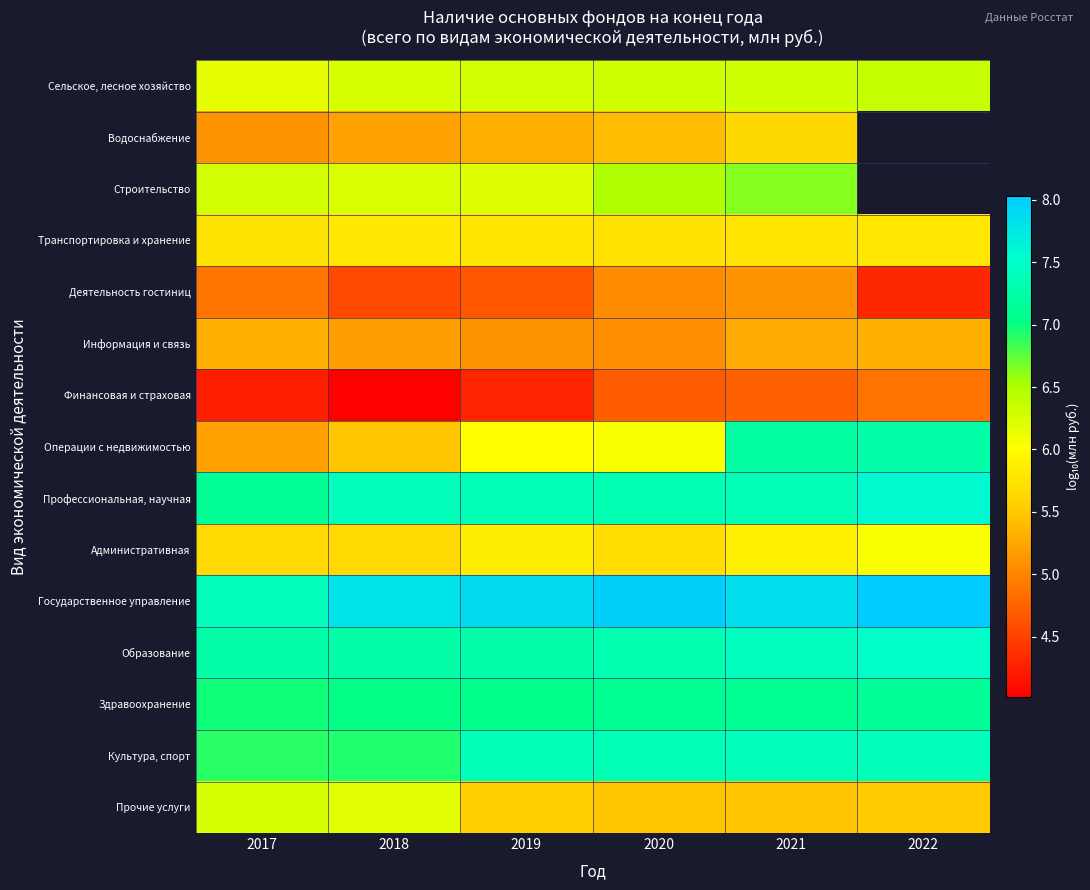

What is the total value across all series at 2020?

93.1